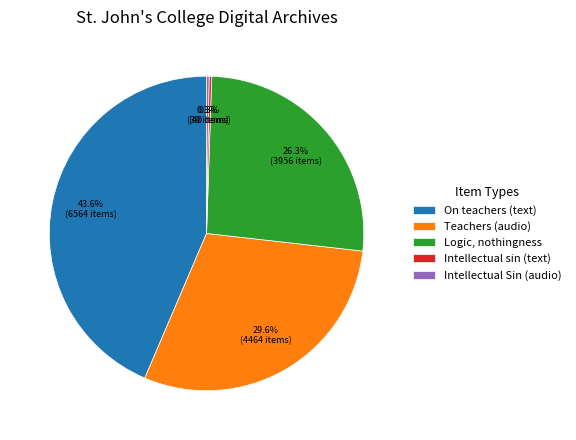

Does any single category account for the majority?

No